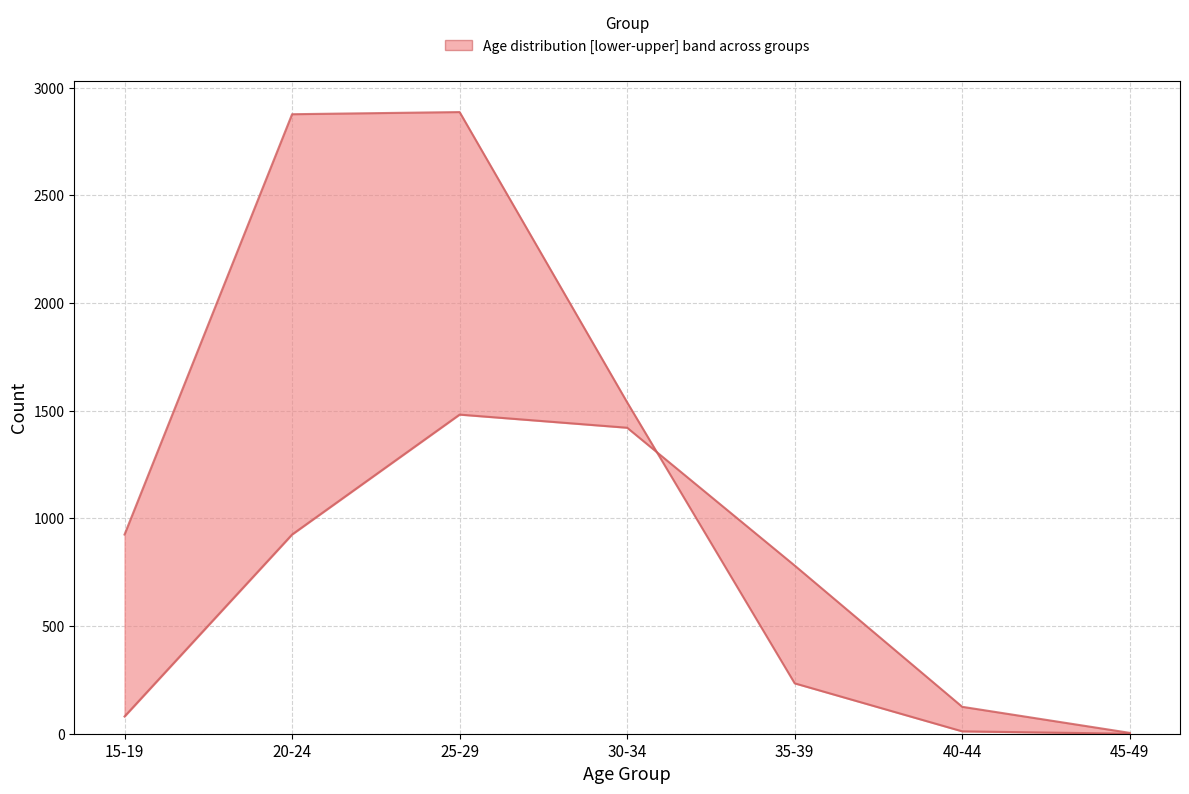

Where do lower and upper first cross each other?

30-34 and 35-39